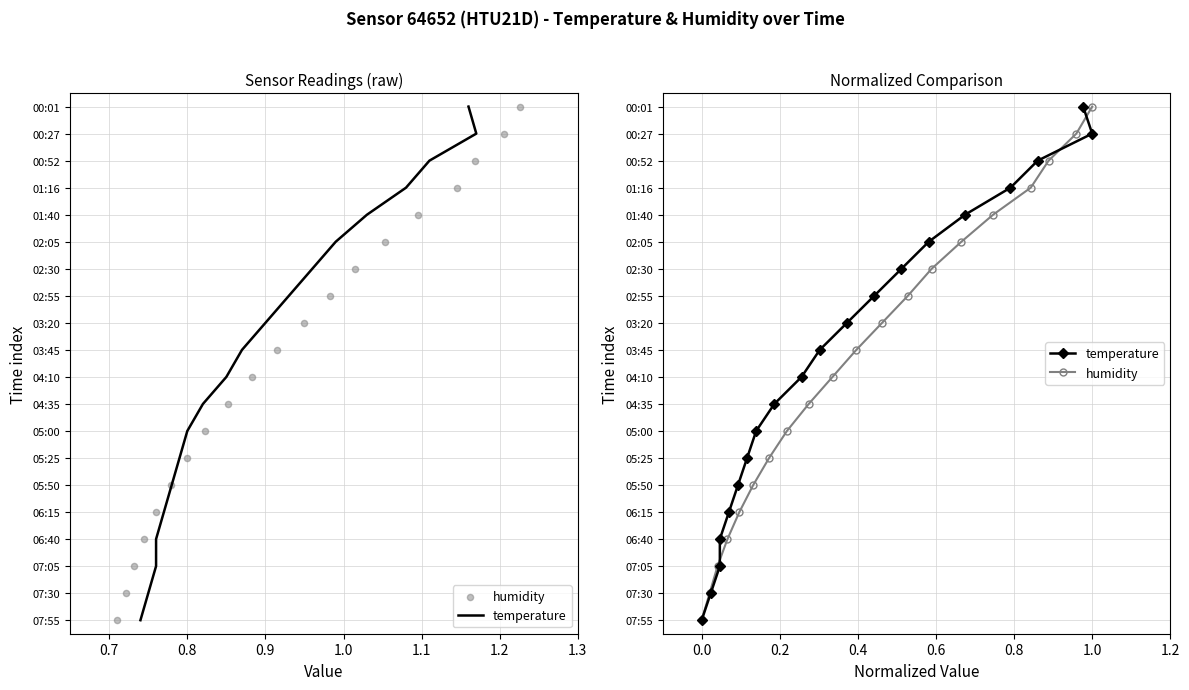

At which category is the sum across all series the highest?

19